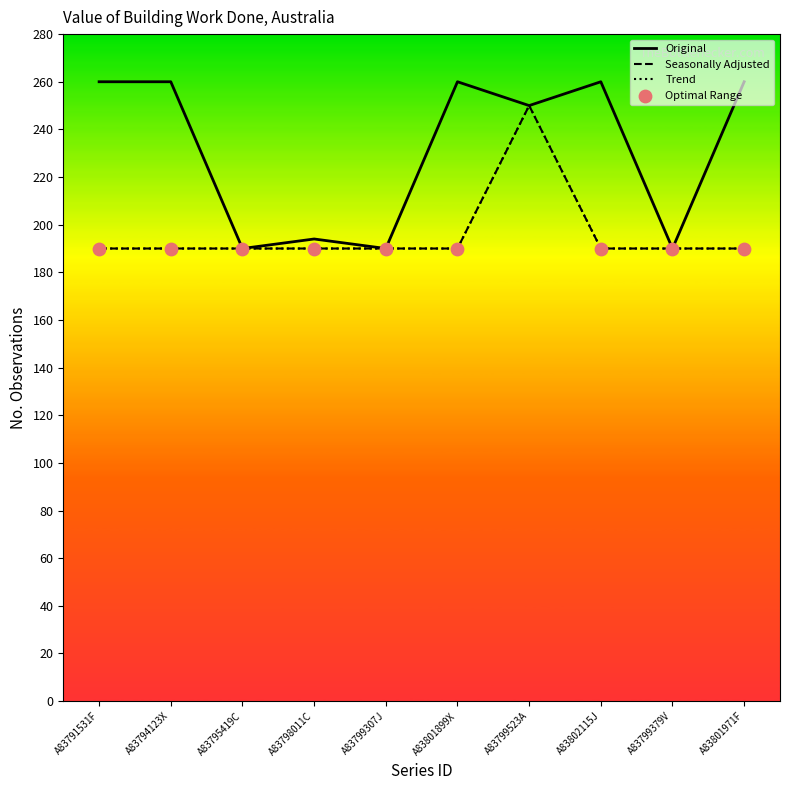

What are all the series names shown in the legend?

Original, Seasonally Adjusted, Trend